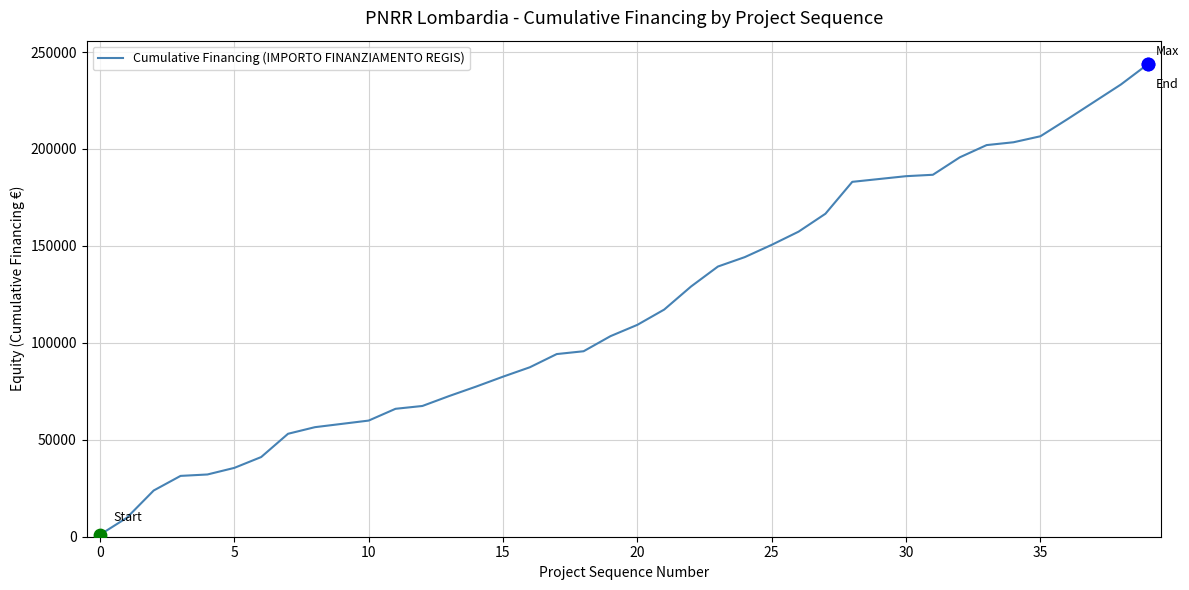

What is the maximum value shown in the chart?

243716